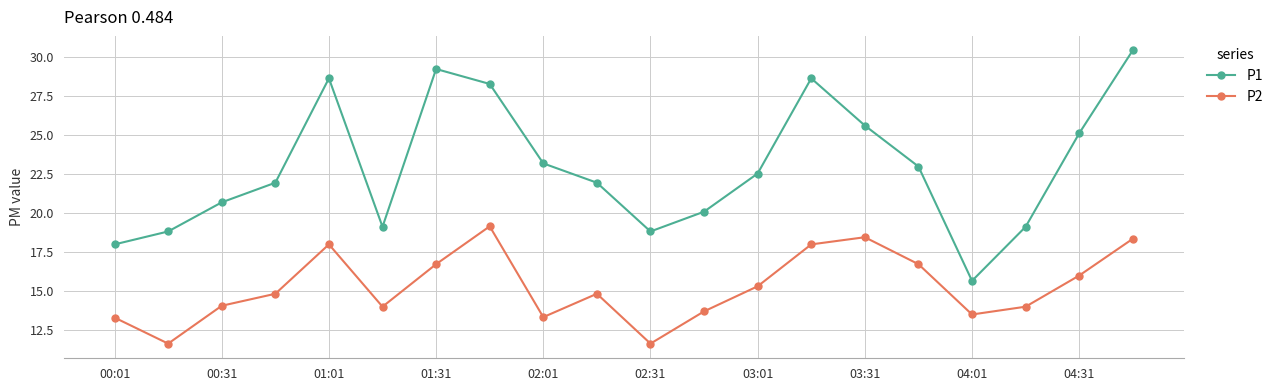

True or false: P1 has more than 2 interior local peaks.

True